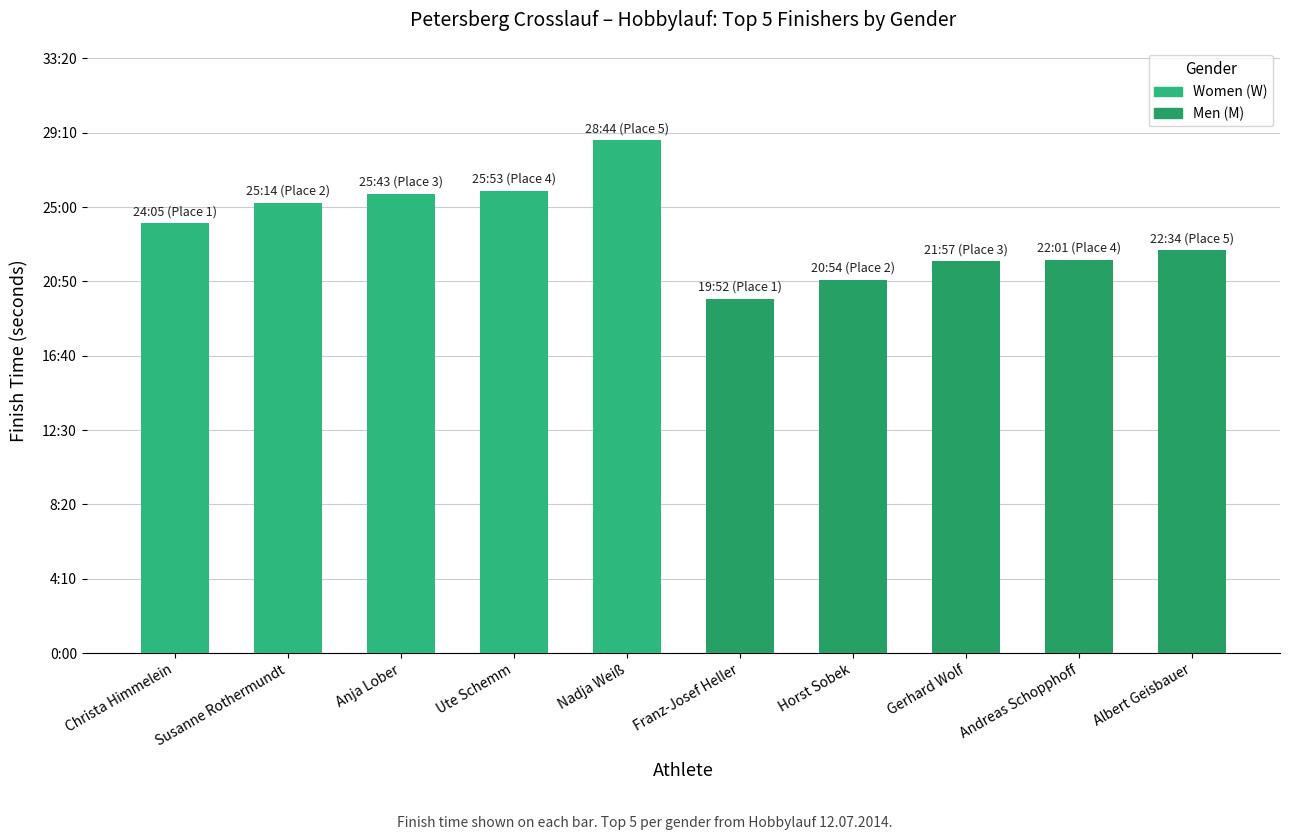

How many bars are there in total?

10